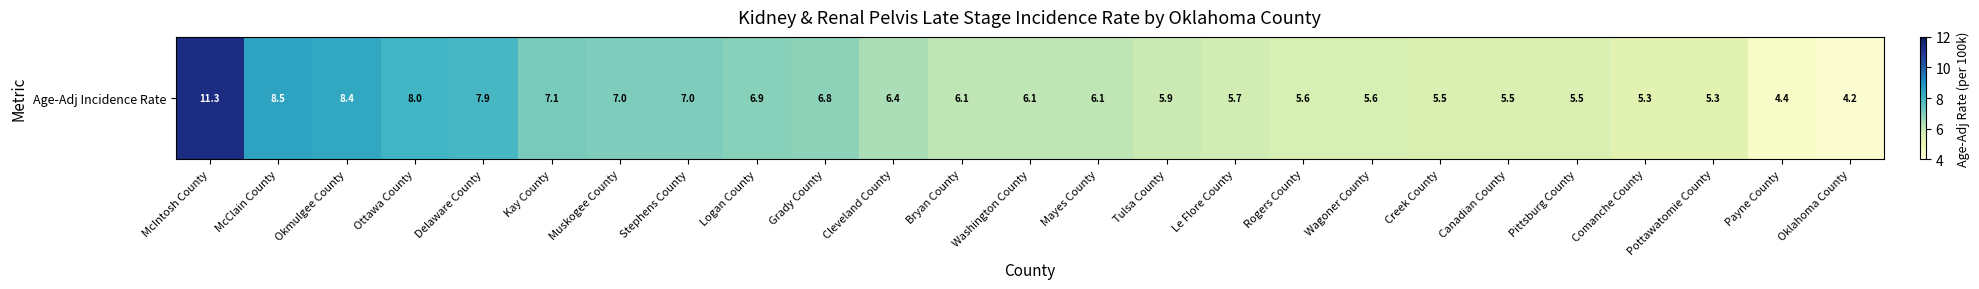

Rank the categories by value from highest to lowest.

McIntosh County, McClain County, Okmulgee County, Ottawa County, Delaware County, Kay County, Muskogee County, Stephens County, Logan County, Grady County, Cleveland County, Bryan County, Washington County, Mayes County, Tulsa County, Le Flore County, Rogers County, Wagoner County, Creek County, Canadian County, Pittsburg County, Comanche County, Pottawatomie County, Payne County, Oklahoma County